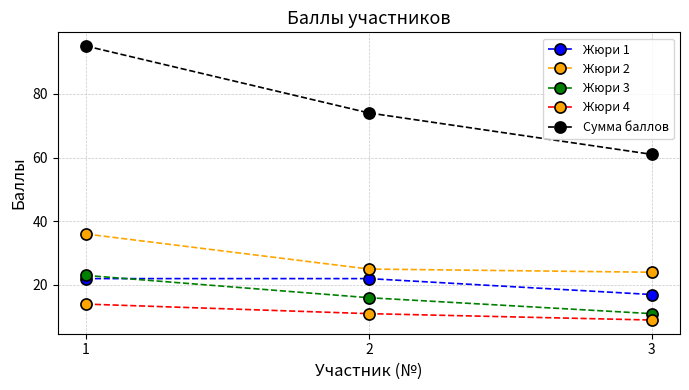

What is the maximum value shown in the chart?

95